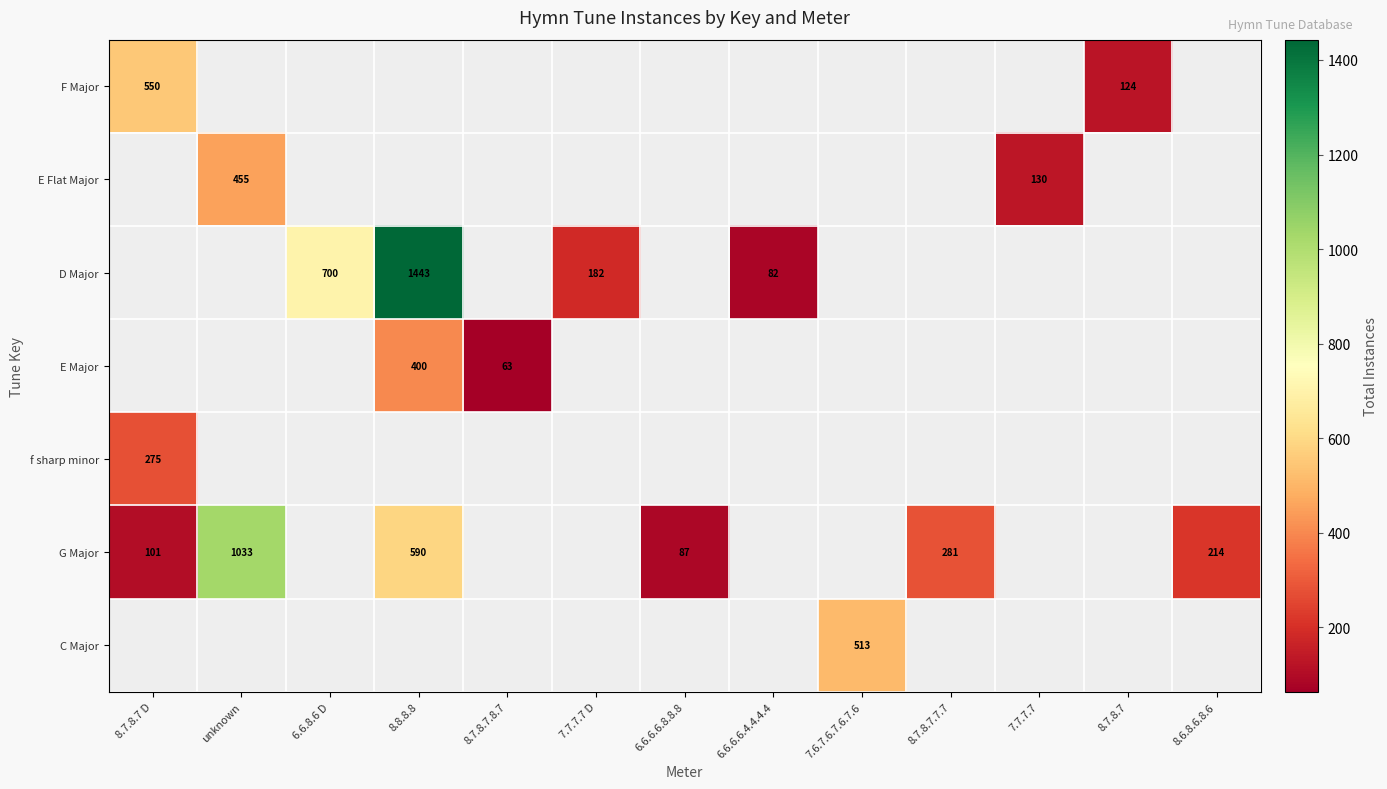

Is it true that E Major equals 550 at 8.8.8.8?

False